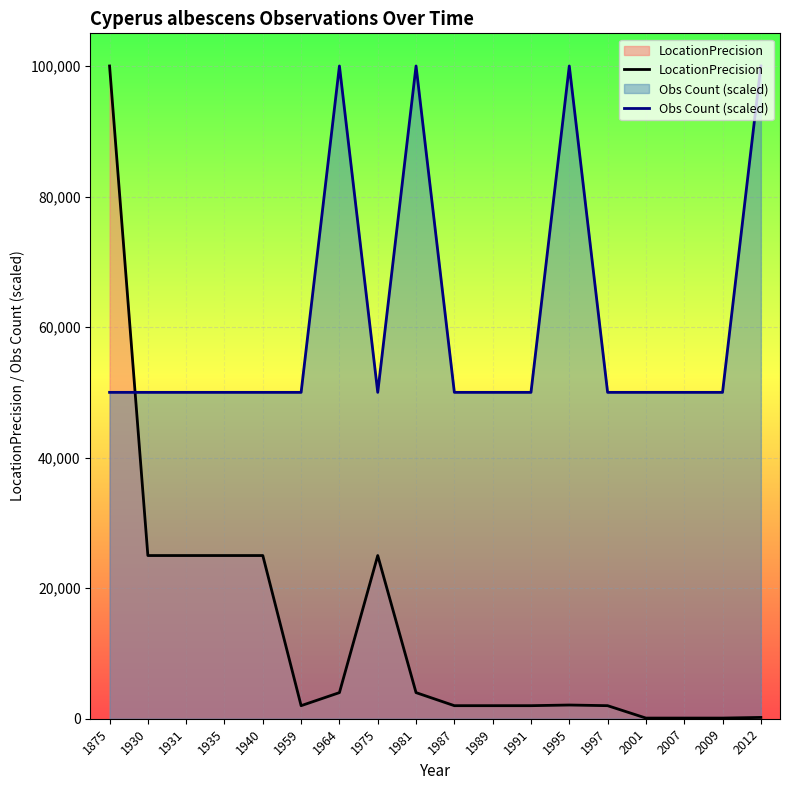

In Obs Count (scaled), how many points are lower than both neighbors (excluding endpoints)?

1